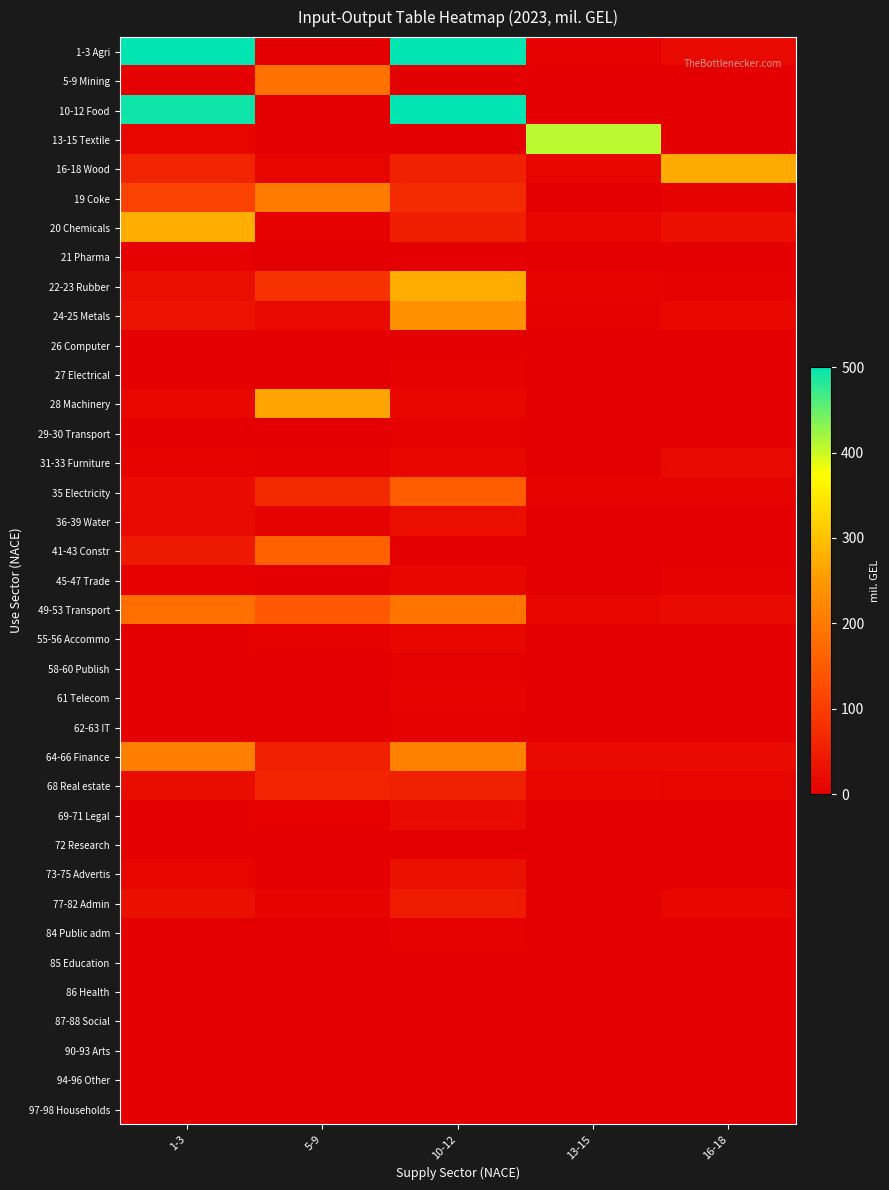

Which has a higher value, 16-18 or 5-9?

16-18